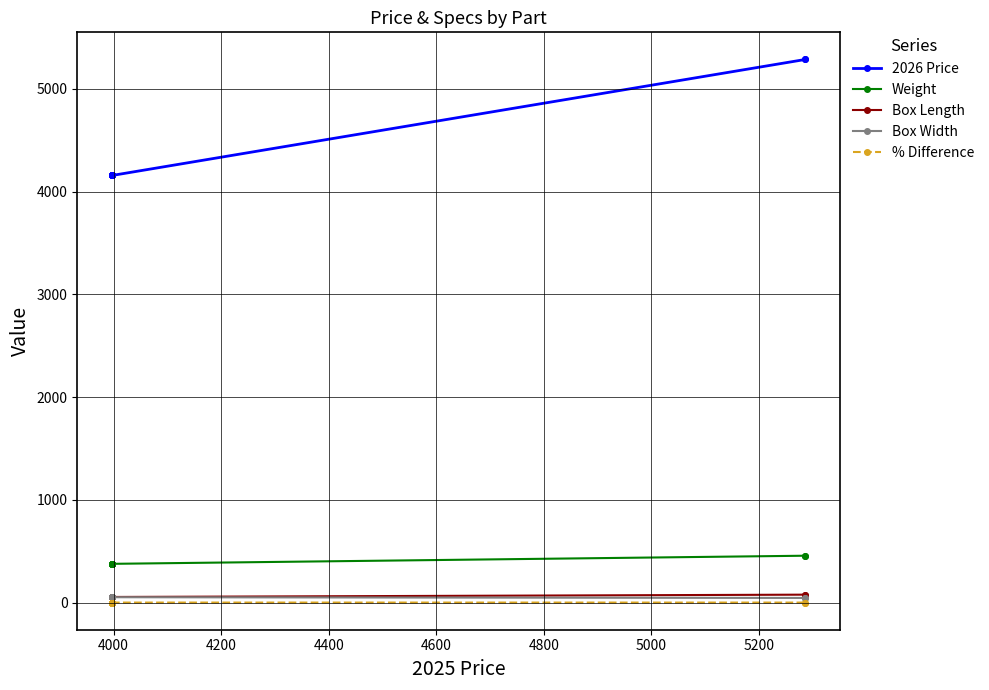

Which series has the widest spread of values?

2026 Price